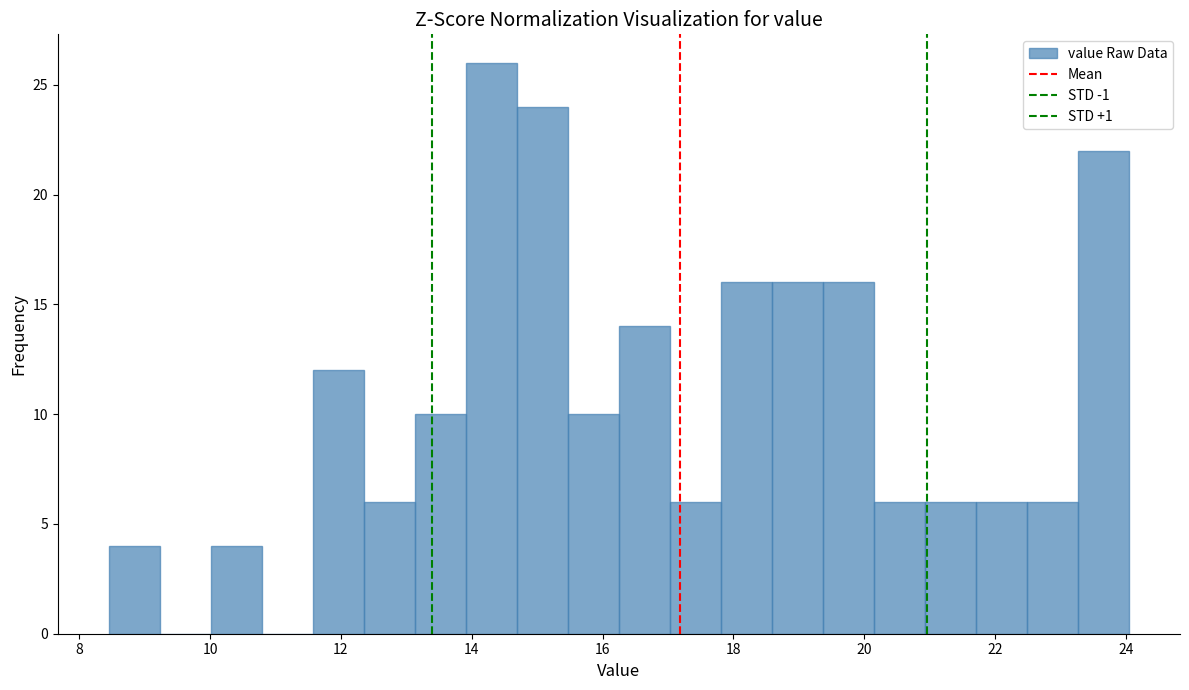

Read against the x-axis, roughly where is the centre of the tallest bar?

14.4